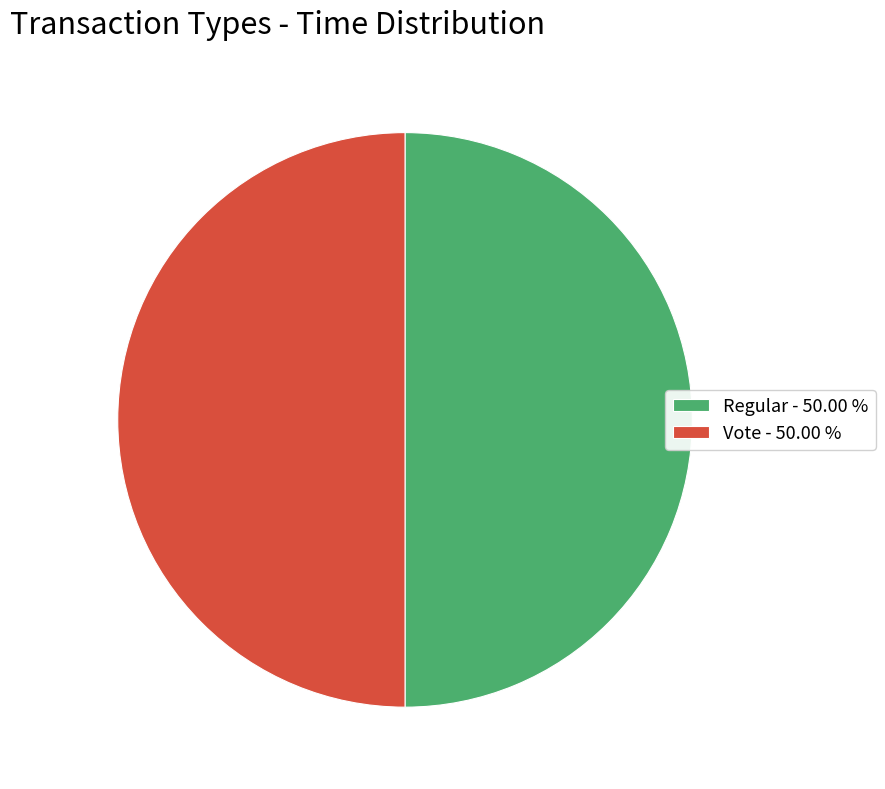

How many slices are in this pie chart?

2